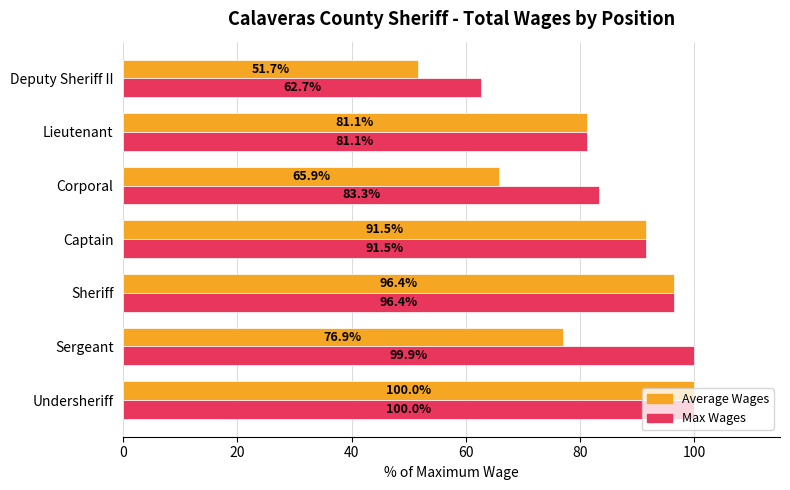

At how many categories does at least one series exceed 91?

4